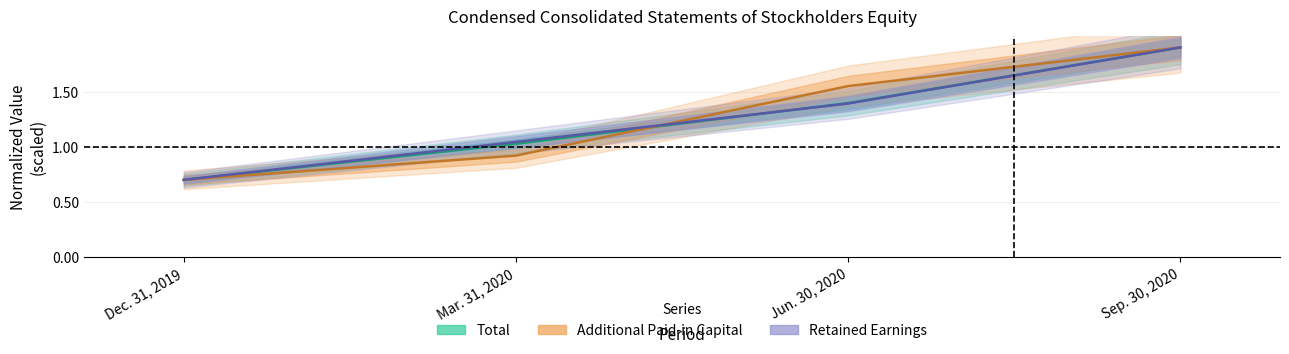

What is the sum of the Total values at Jun. 30, 2020 and Sep. 30, 2020?

3.3